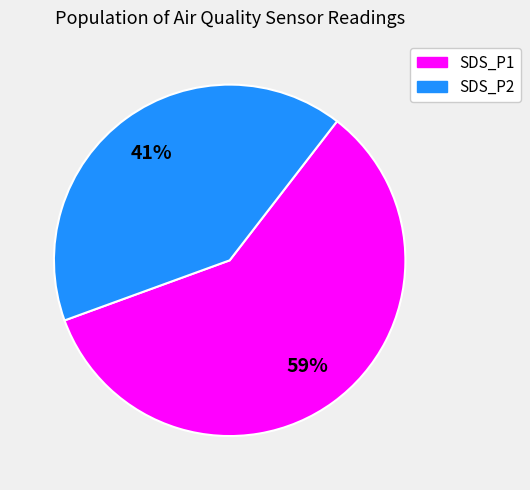

Which category has the biggest portion of the pie?

SDS_P1